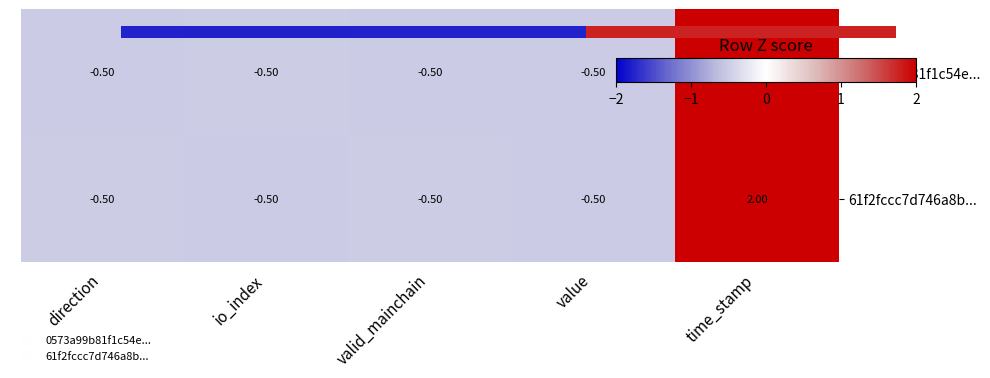

What is the difference between the 0573a99b81f1c54e... values at valid_mainchain and time_stamp?

2.5